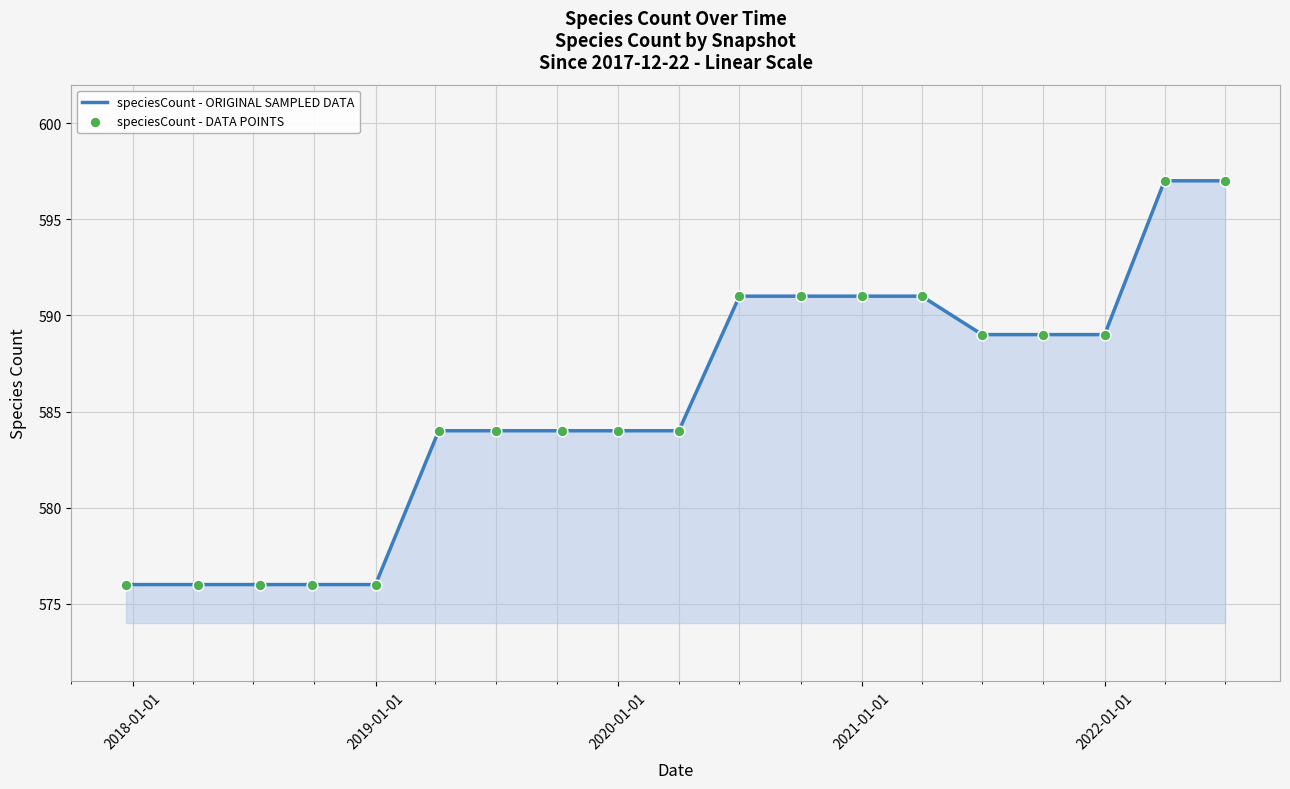

What is the smallest value displayed?

576